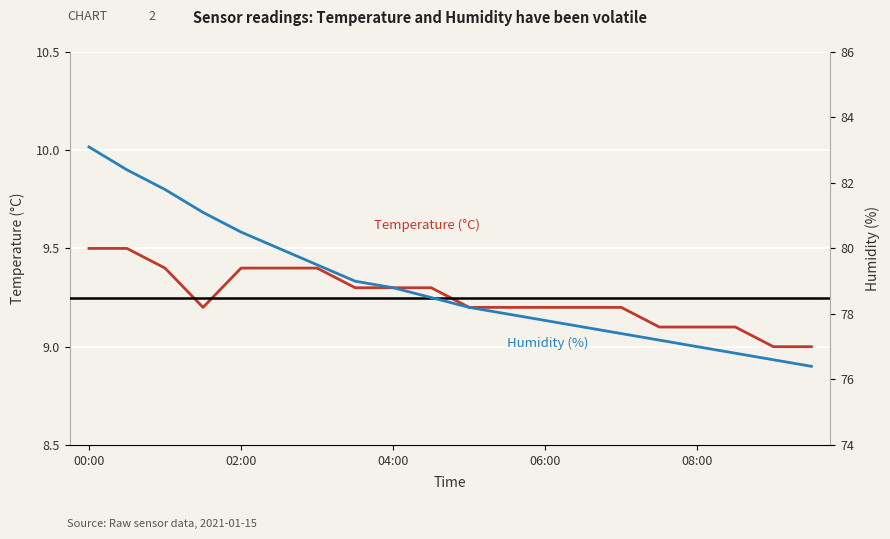

What is the sum of all Humidity (%) values?

1577.7